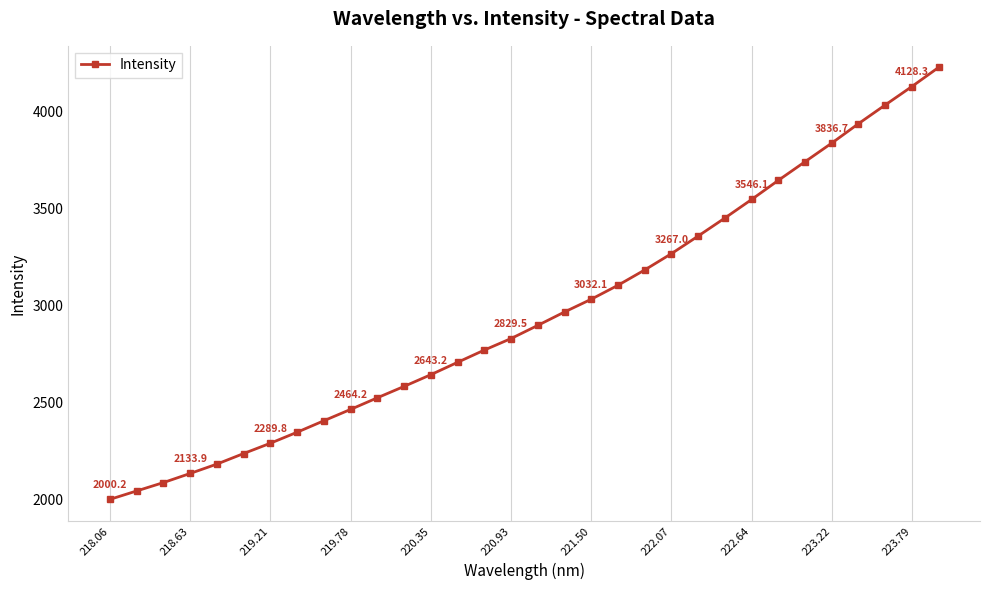

What is the value of the 28th point from the left?

3836.7